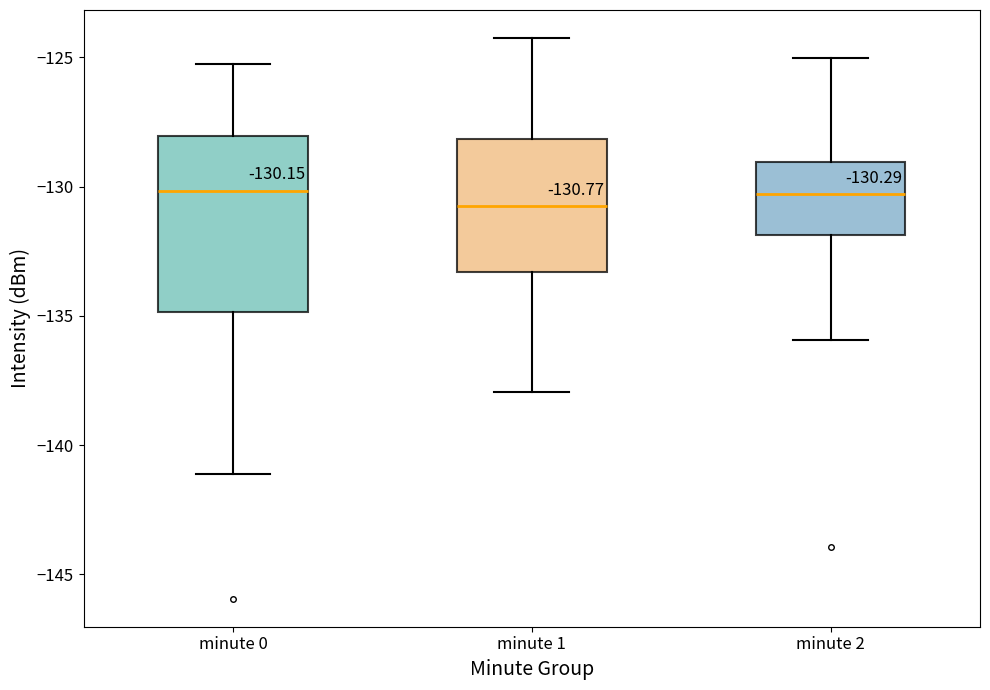

Which box is the tallest, from its lower edge to its upper edge?

minute 0